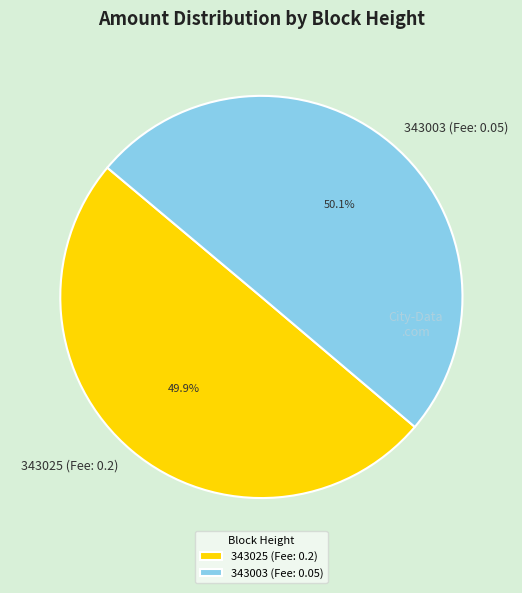

How many segments does this pie chart have?

2